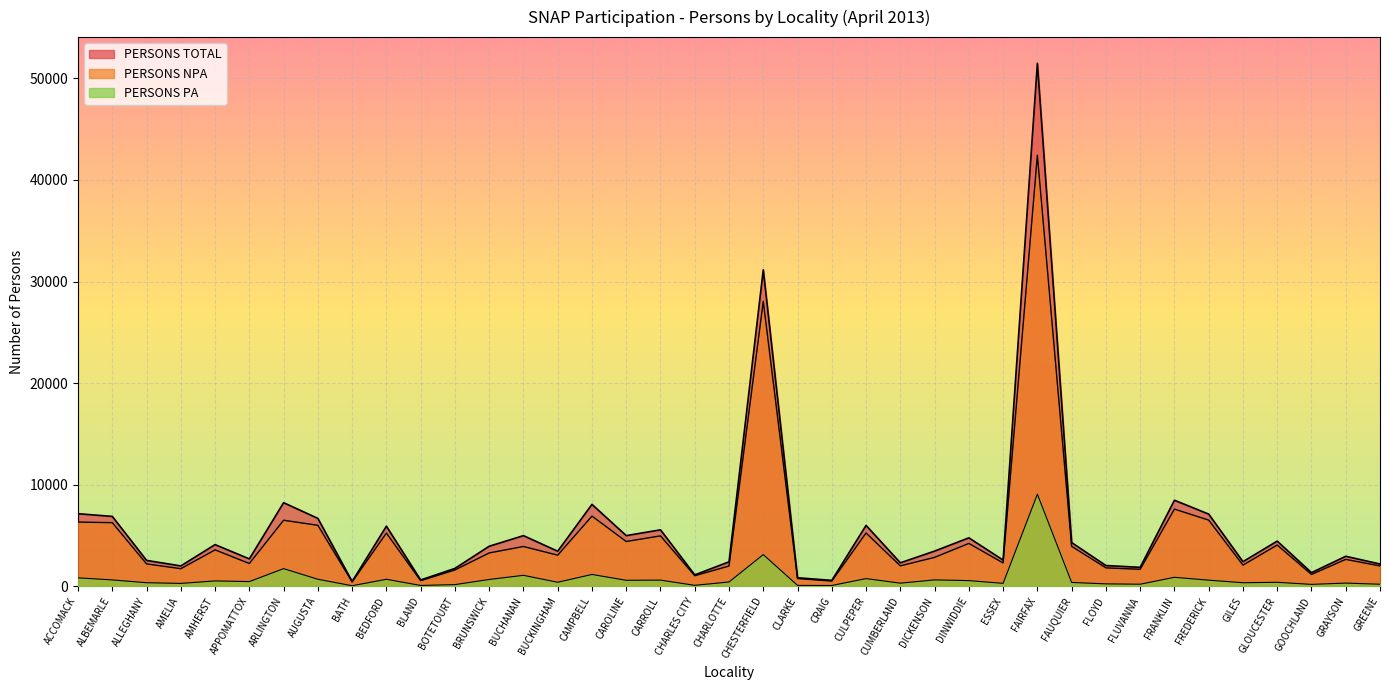

What is the approximate value of PERSONS TOTAL at CRAIG, to the nearest 50?

550